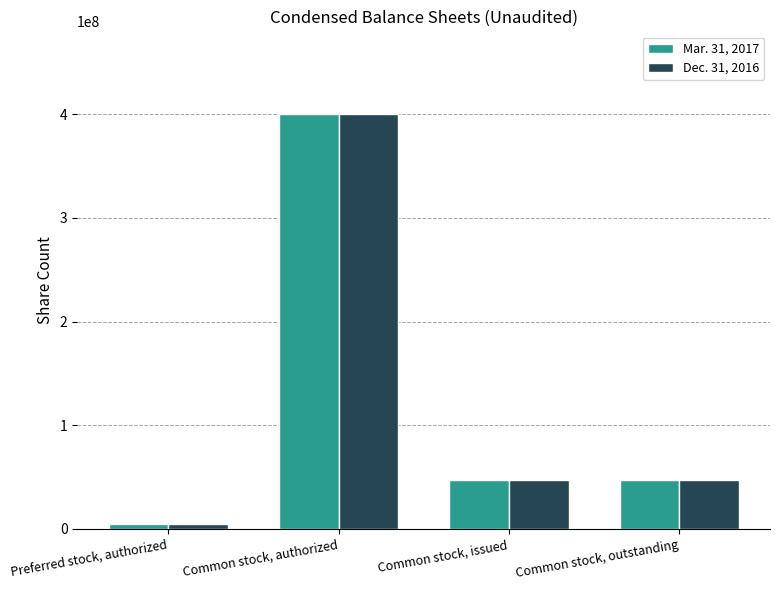

At which label does Mar. 31, 2017 first exceed 46702836?

Common stock, authorized